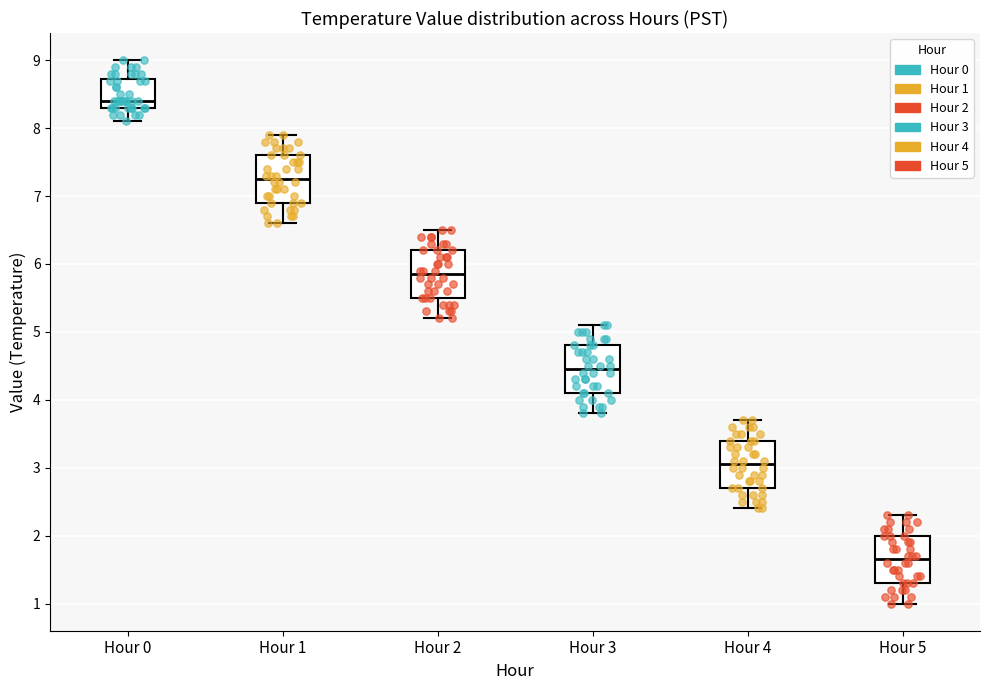

Where does the median line of the box for Hour 4 sit on the y-axis? The values are not printed on the chart, so give them approximately, as read against the axis.

3.1